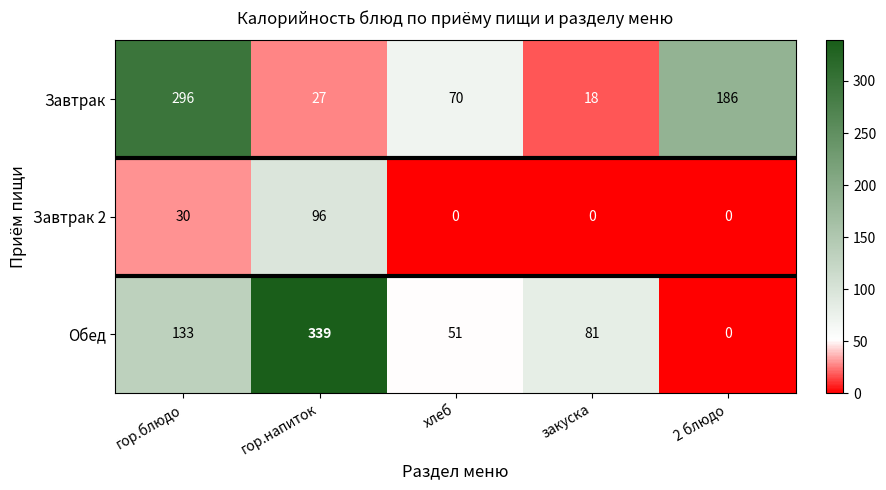

Which category has the highest value across all series?

гор.напиток